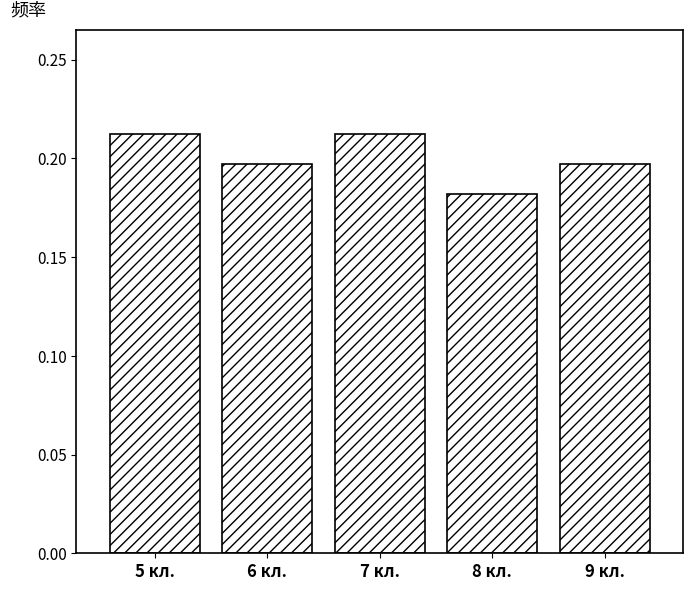

Which category has the lowest value across all series?

8 кл.